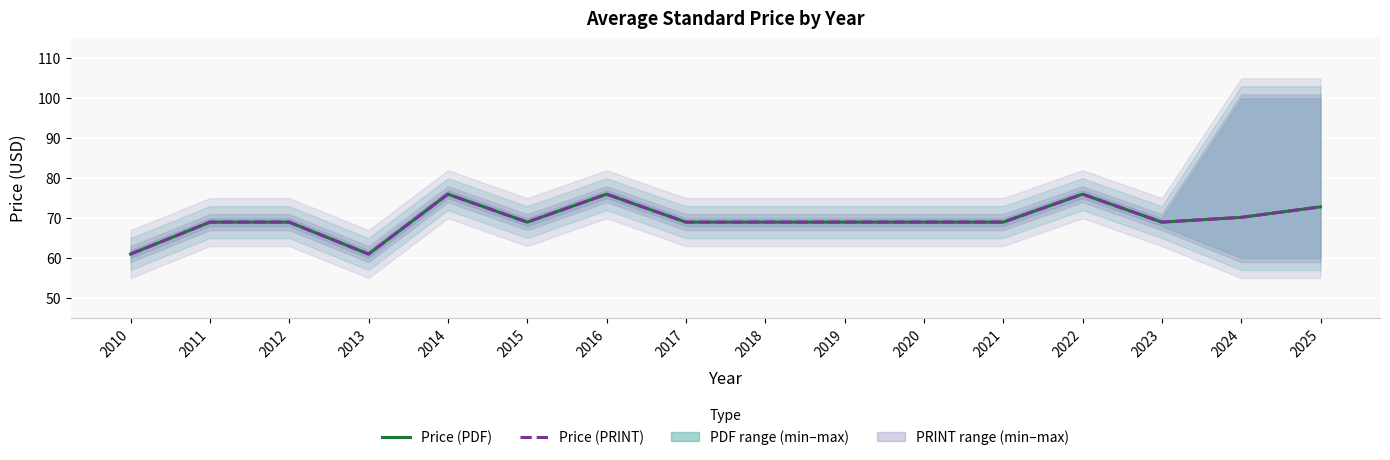

True or false: Price (PDF) has a value of 76.0 at 2022.

True